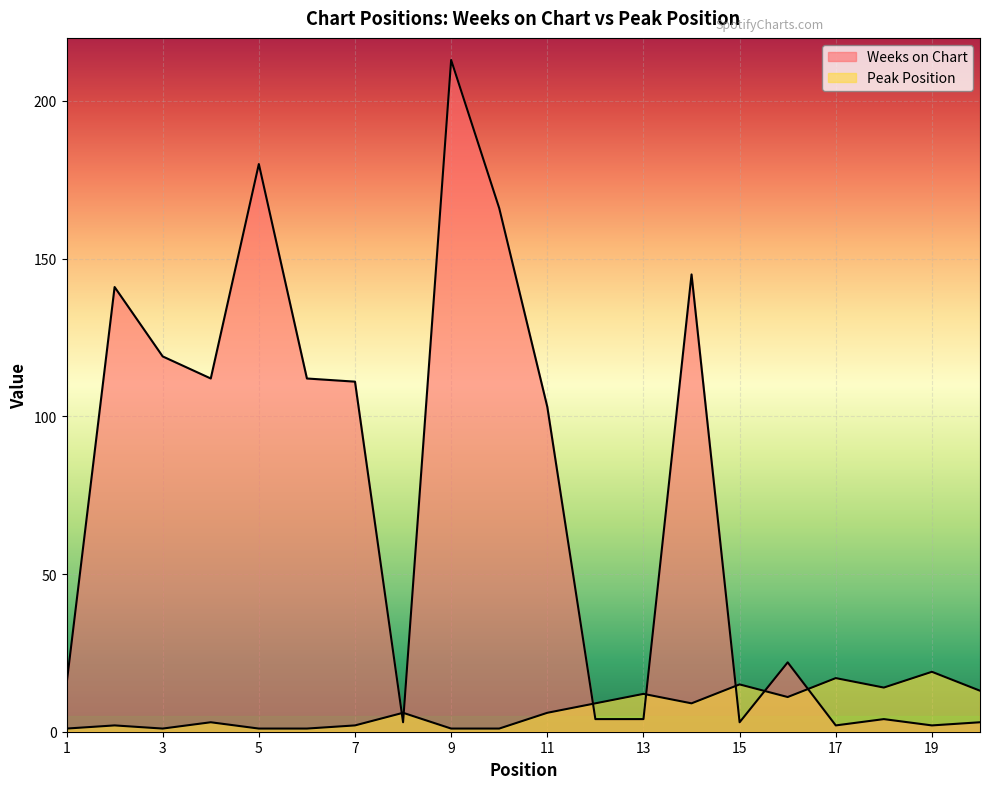

What is the sum of all Weeks on Chart values?

1464